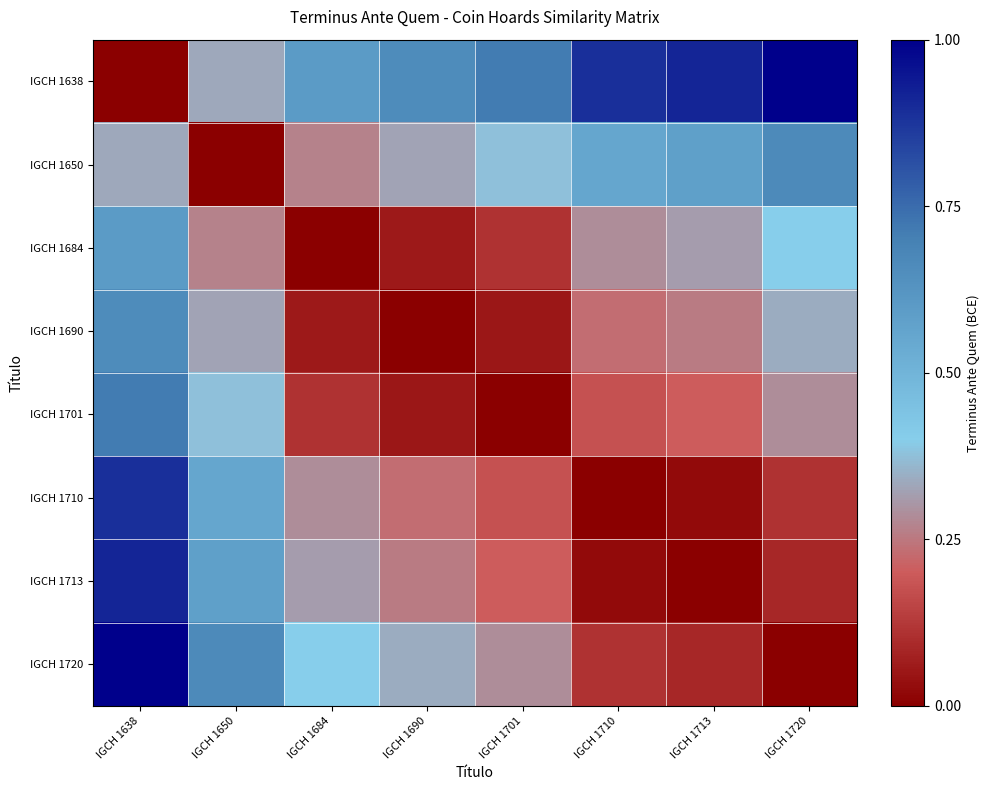

Reading right to left, extract all data points from this chart.

IGCH 1638: IGCH 1720=1.0	IGCH 1713=0.9	IGCH 1710=0.9	IGCH 1701=0.7	IGCH 1690=0.7	IGCH 1684=0.6	IGCH 1650=0.3	IGCH 1638=0.0
IGCH 1650: IGCH 1720=0.7	IGCH 1713=0.6	IGCH 1710=0.6	IGCH 1701=0.4	IGCH 1690=0.3	IGCH 1684=0.3	IGCH 1650=0.0	IGCH 1638=0.3
IGCH 1684: IGCH 1720=0.4	IGCH 1713=0.3	IGCH 1710=0.3	IGCH 1701=0.1	IGCH 1690=0.1	IGCH 1684=0.0	IGCH 1650=0.3	IGCH 1638=0.6
IGCH 1690: IGCH 1720=0.3	IGCH 1713=0.3	IGCH 1710=0.2	IGCH 1701=0.1	IGCH 1690=0.0	IGCH 1684=0.1	IGCH 1650=0.3	IGCH 1638=0.7
IGCH 1701: IGCH 1720=0.3	IGCH 1713=0.2	IGCH 1710=0.2	IGCH 1701=0.0	IGCH 1690=0.1	IGCH 1684=0.1	IGCH 1650=0.4	IGCH 1638=0.7
IGCH 1710: IGCH 1720=0.1	IGCH 1713=0.0	IGCH 1710=0.0	IGCH 1701=0.2	IGCH 1690=0.2	IGCH 1684=0.3	IGCH 1650=0.6	IGCH 1638=0.9
IGCH 1713: IGCH 1720=0.1	IGCH 1713=0.0	IGCH 1710=0.0	IGCH 1701=0.2	IGCH 1690=0.3	IGCH 1684=0.3	IGCH 1650=0.6	IGCH 1638=0.9
IGCH 1720: IGCH 1720=0.0	IGCH 1713=0.1	IGCH 1710=0.1	IGCH 1701=0.3	IGCH 1690=0.3	IGCH 1684=0.4	IGCH 1650=0.7	IGCH 1638=1.0